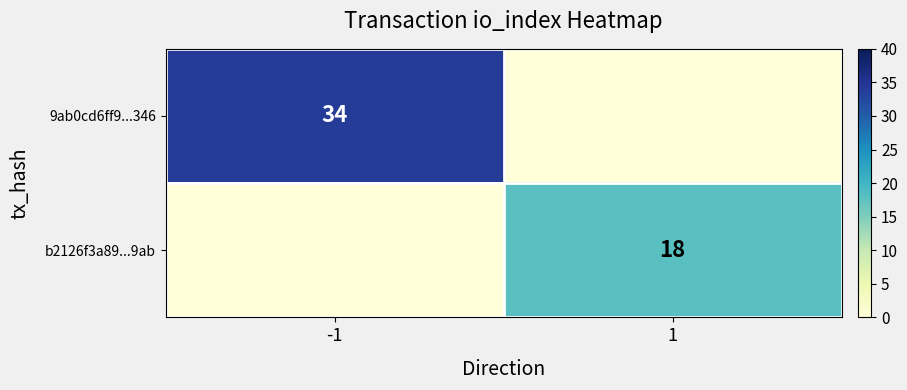

True or false: b2126f3a89...9ab has a value of 18 at 1.

True